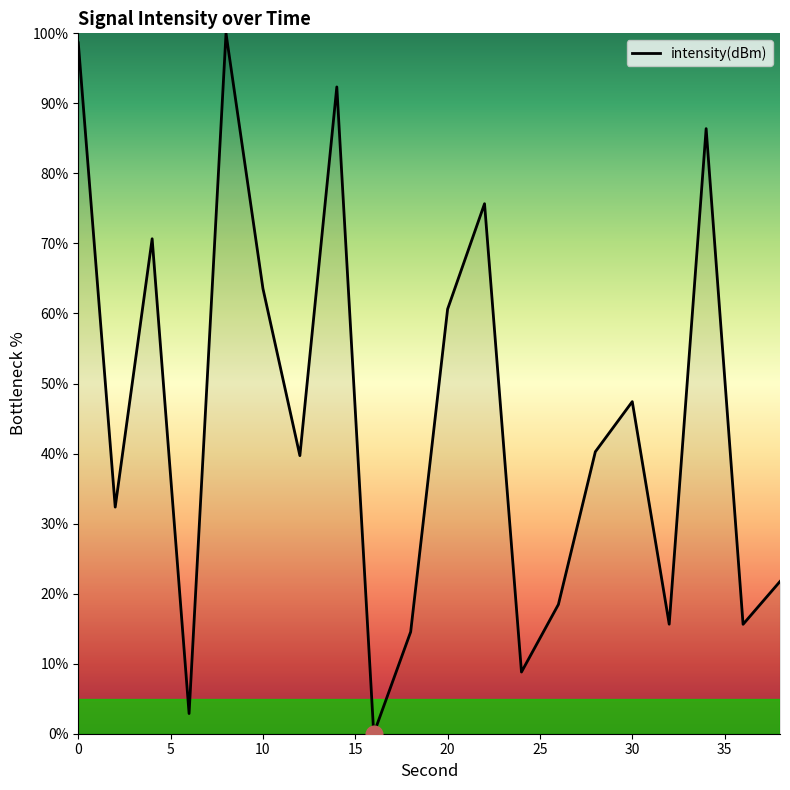

What is the maximum value shown in the chart?

100.0